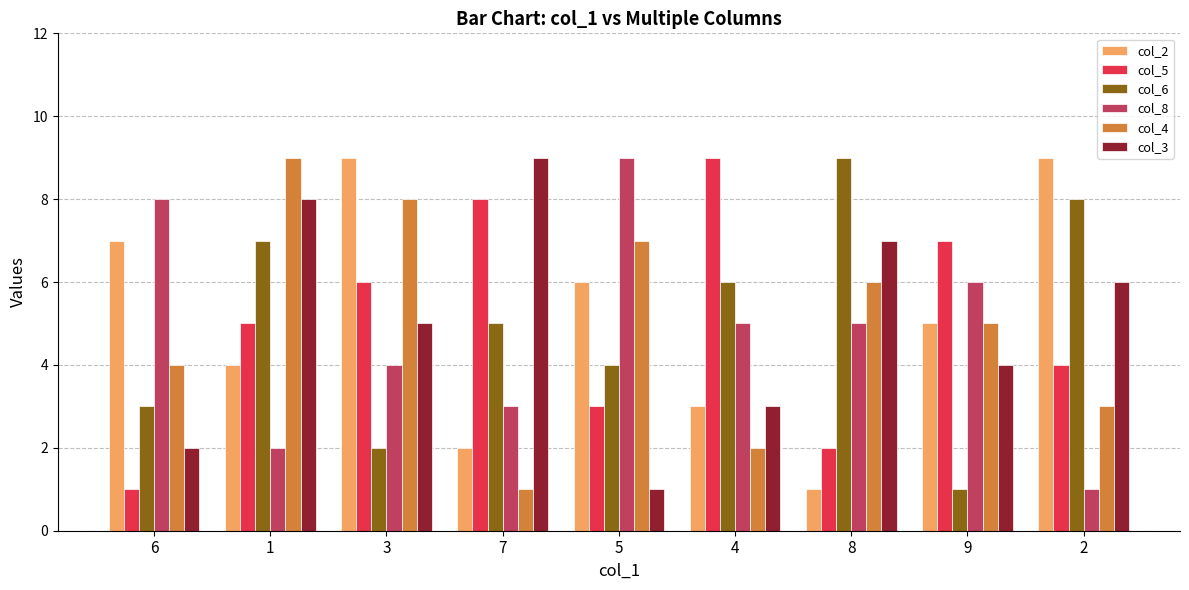

Count the col_4 values in the range 3 to 7.

5